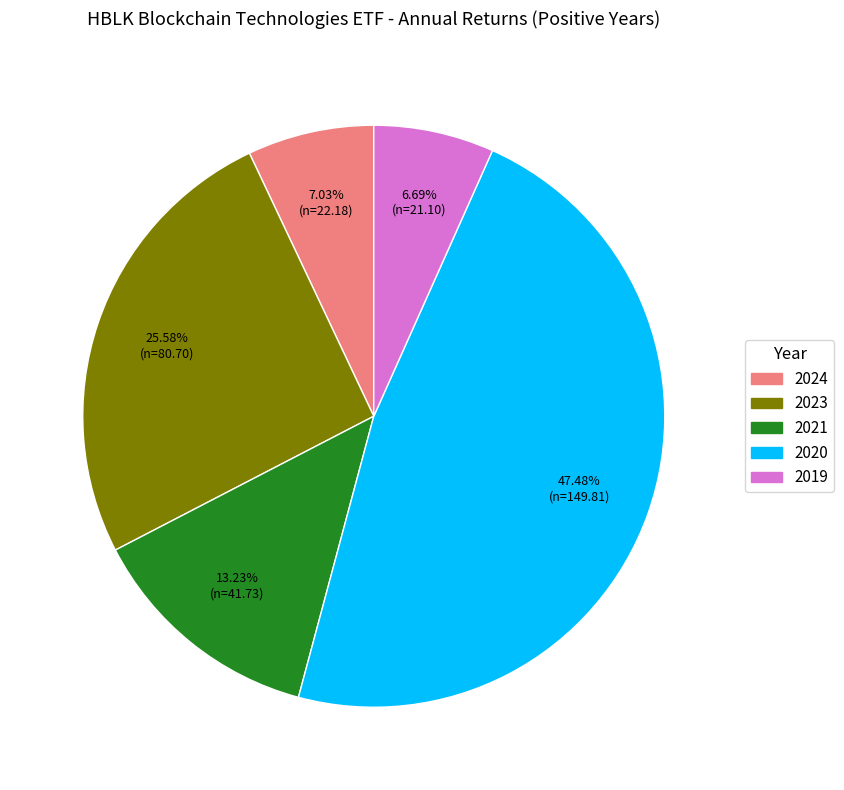

What is the total percentage of 2021 and 2019?

19.9%